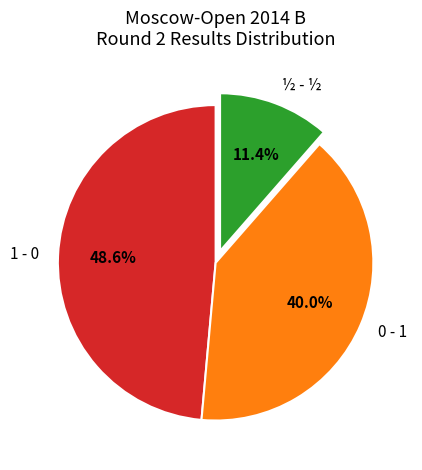

To the nearest percent, what is the average slice percentage?

33%